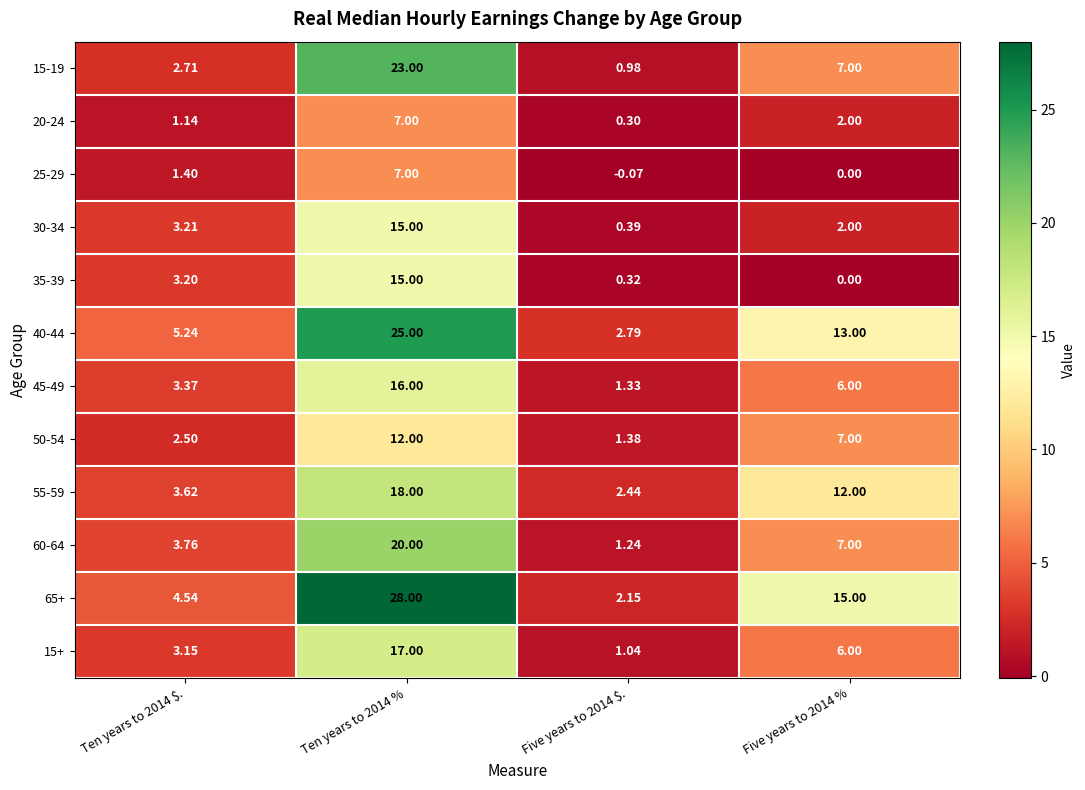

Is the value of 35-39 at Ten years to 2014 % greater than the value of 60-64 at Five years to 2014 %?

Yes